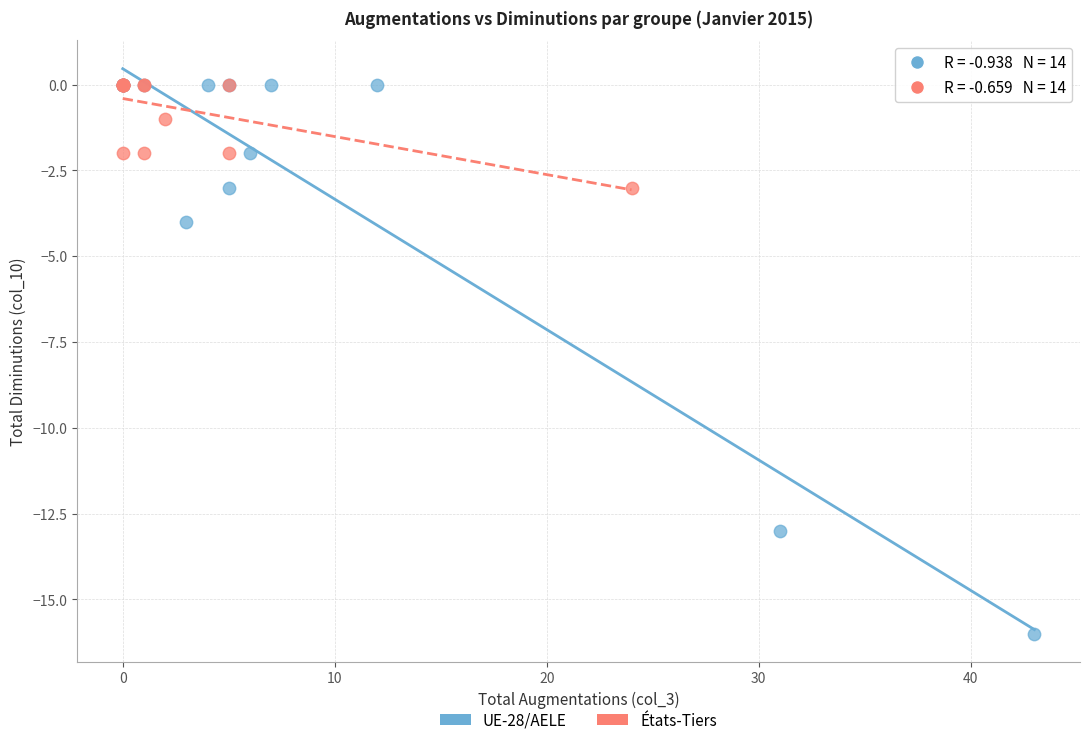

What are all the series names shown in the legend?

UE-28/AELE, États-Tiers